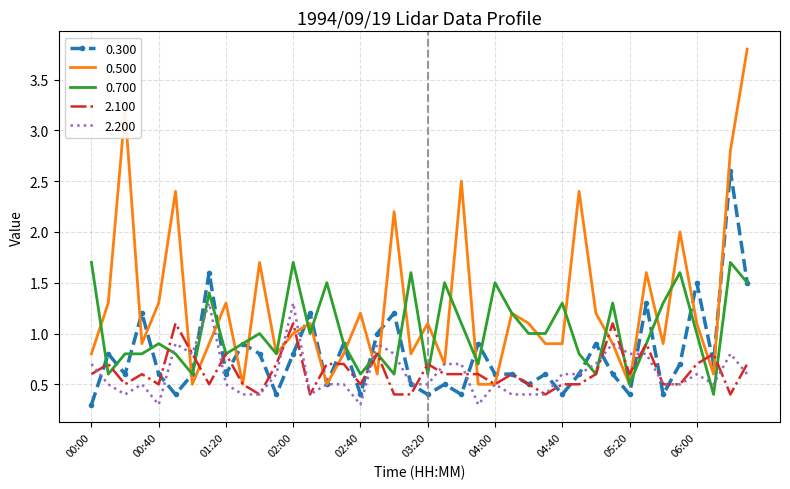

Which series has the largest total across all categories?

0.500